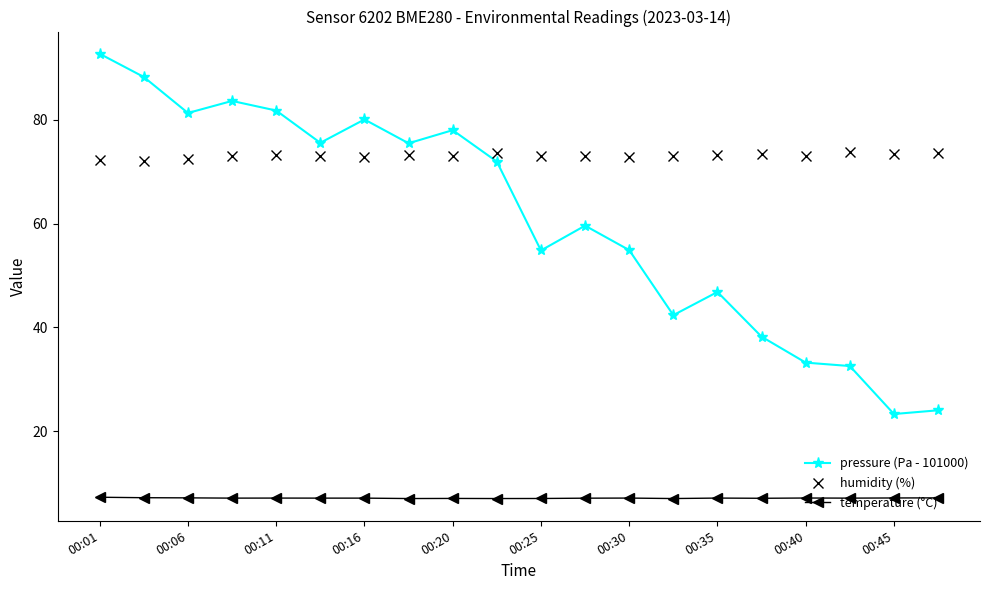

What is the sum of all pressure (Pa - 101000) values?

1218.3